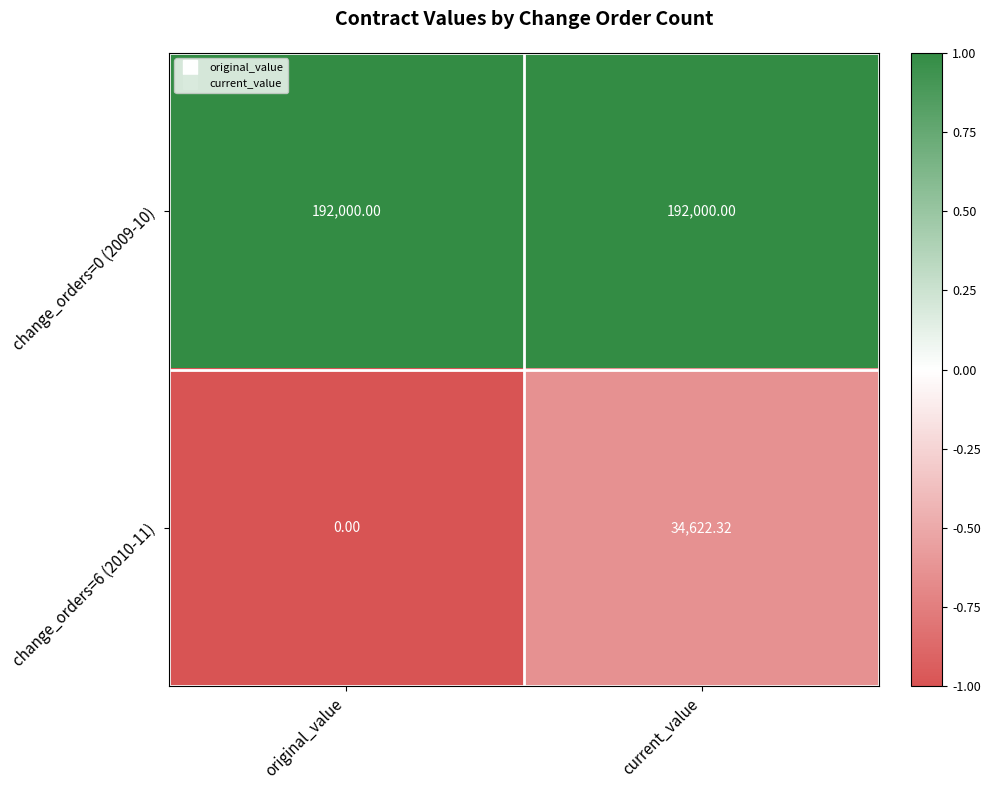

At which category is the sum across all series the highest?

current_value